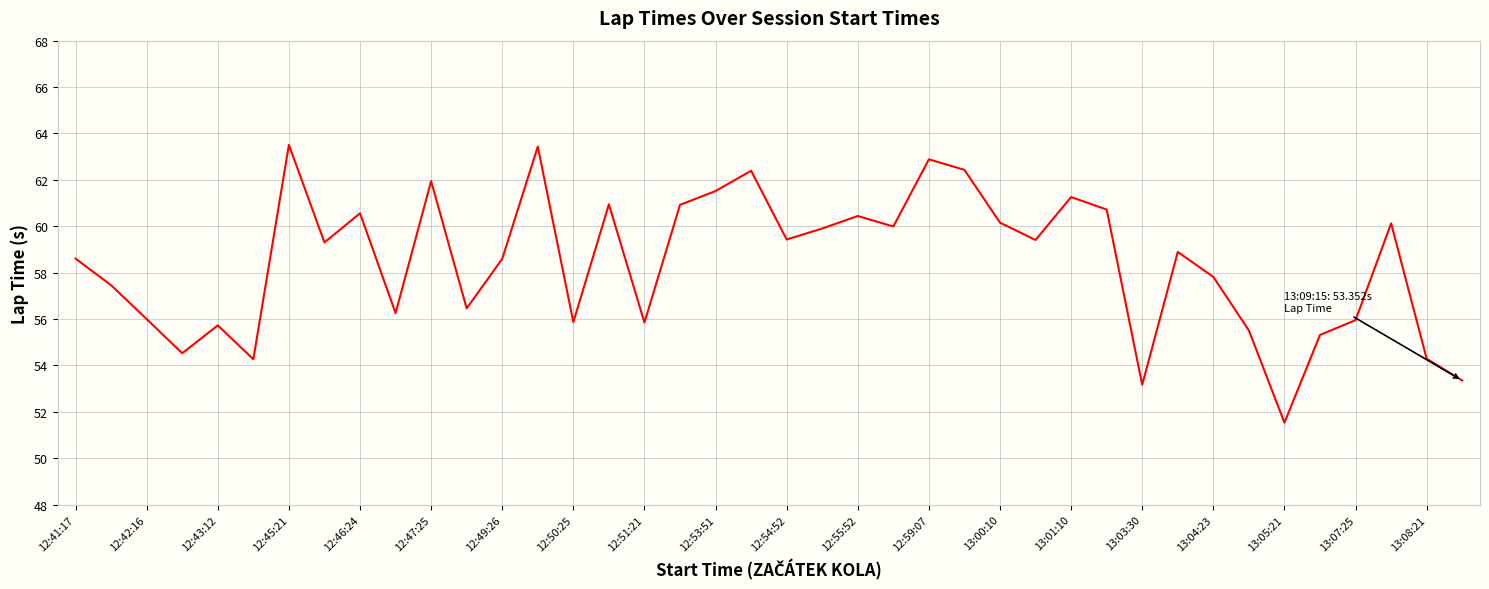

What is the difference between the maximum and minimum values?

12.0